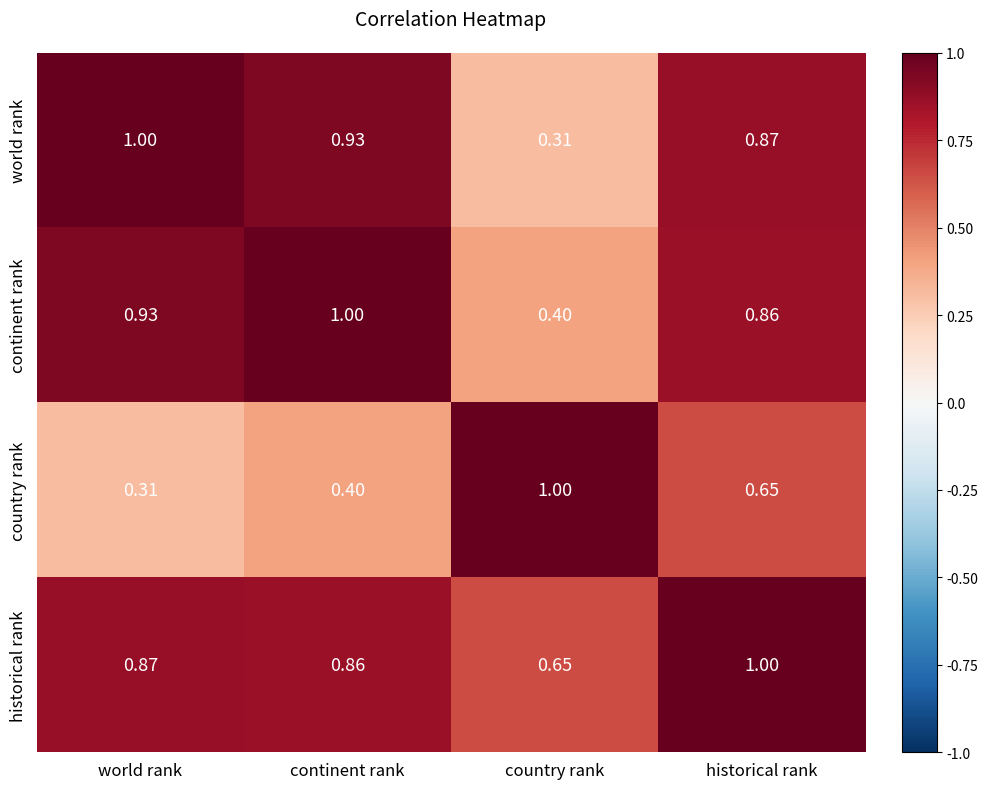

Between continent rank and historical rank, which series saw the biggest shift?

country rank